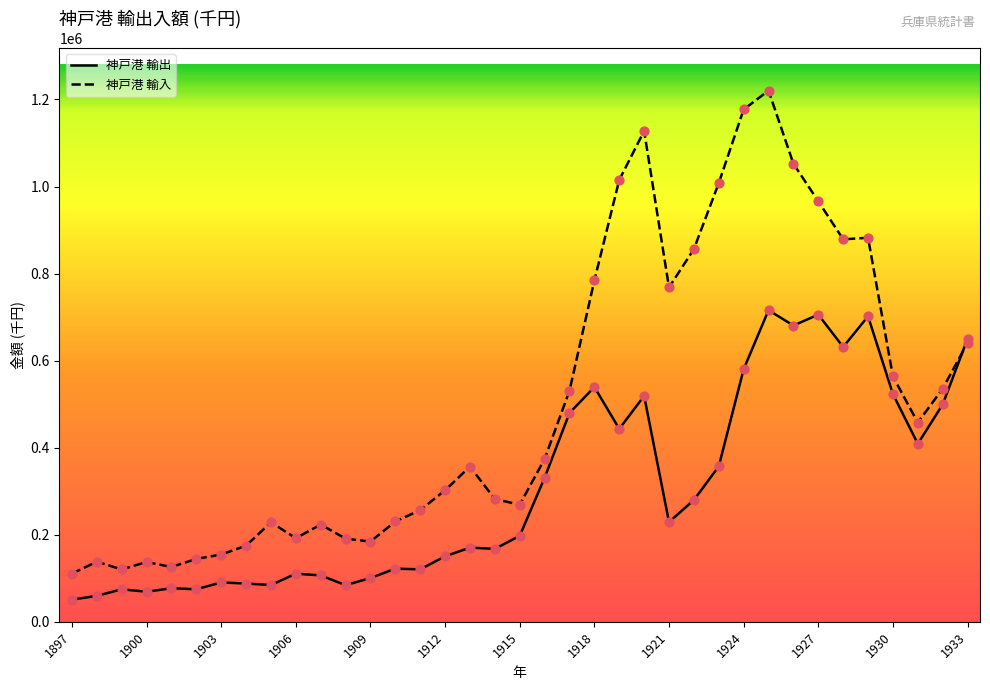

Rank the series by their maximum value, from lowest to highest.

神戸港 輸出, 神戸港 輸入